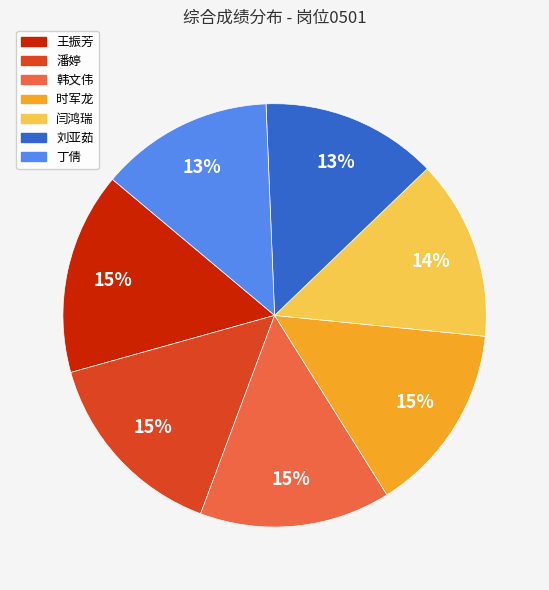

True or false: 王振芳 accounts for 8% of the total.

False